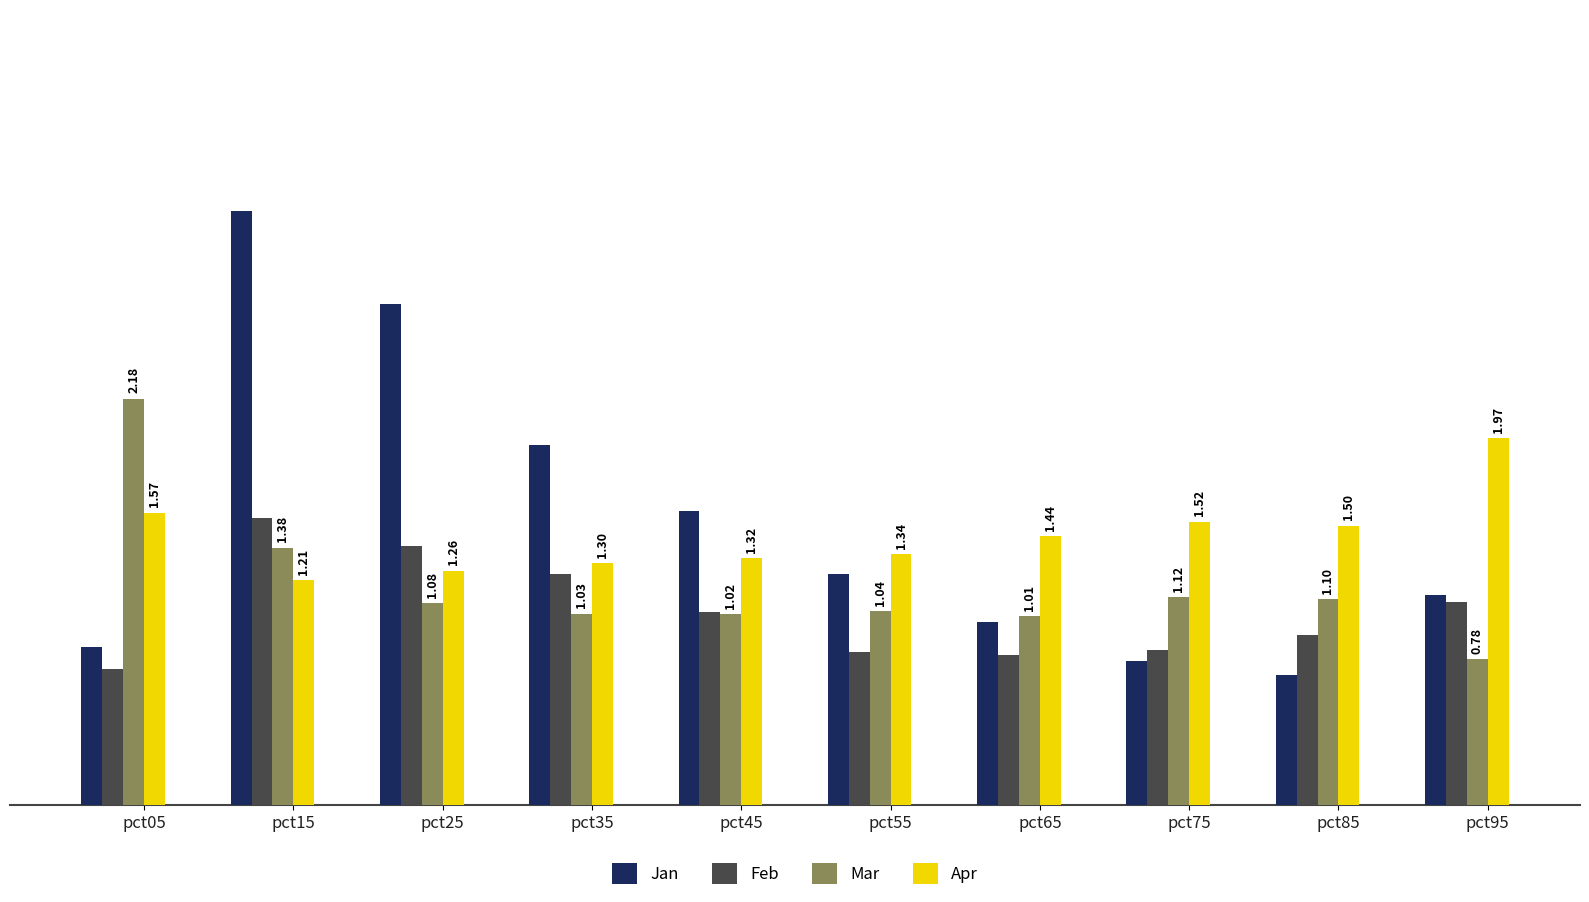

What is the sum of all Feb values?

10.4